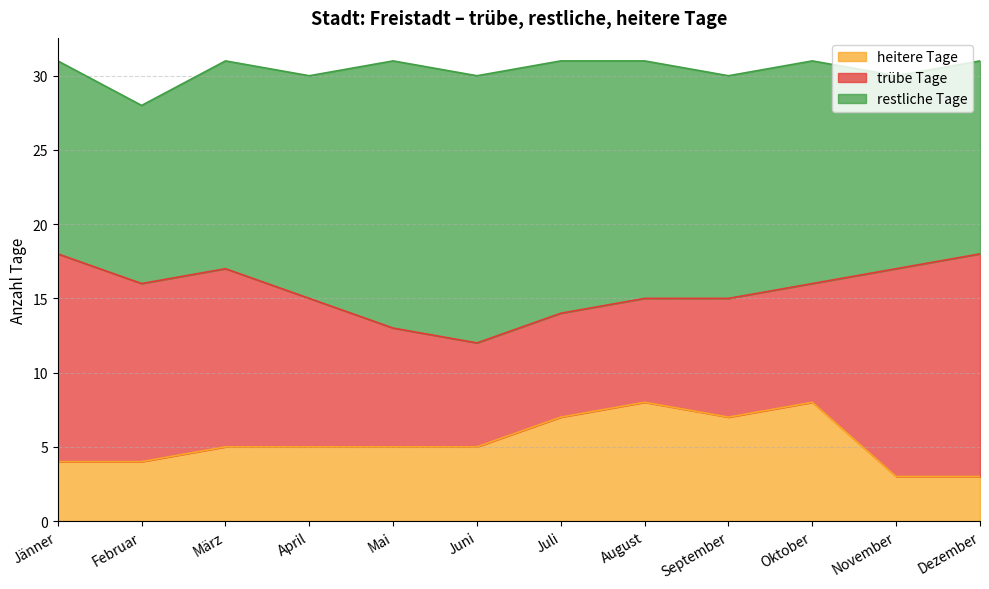

What is the difference between the highest and lowest values at April?

10